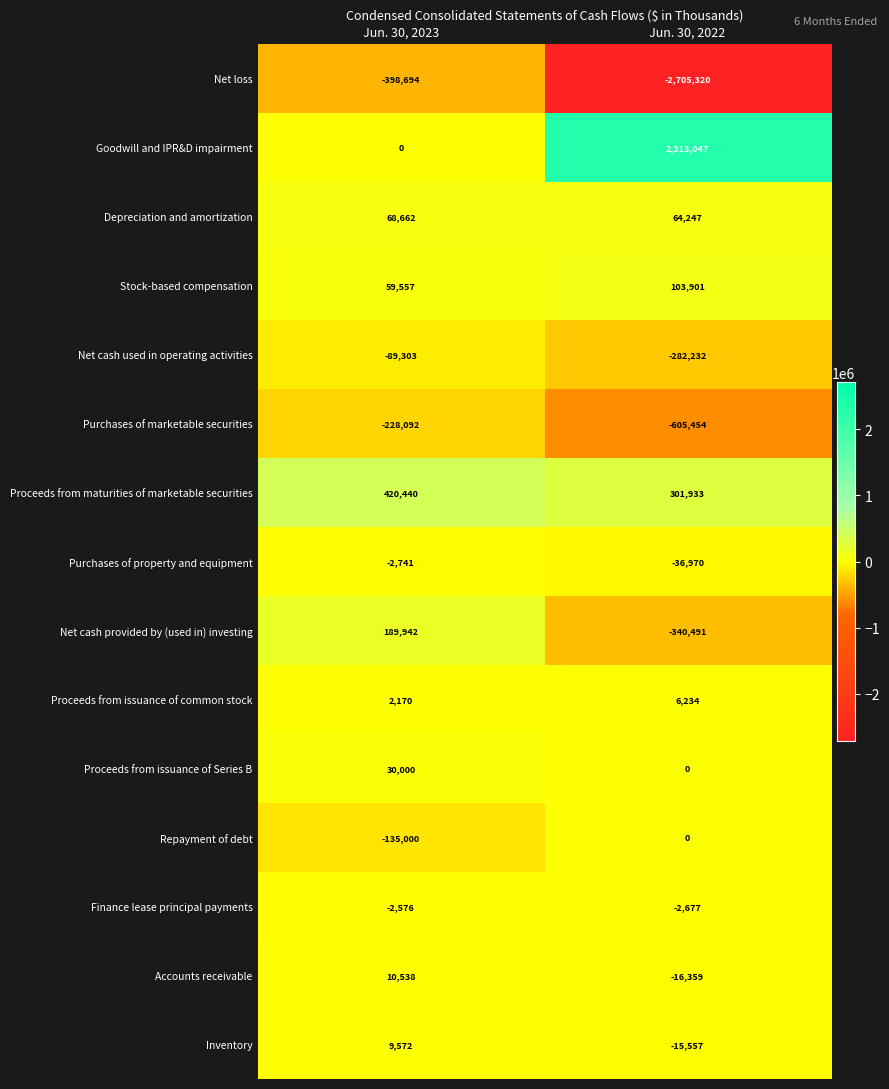

What is the difference between the Goodwill and IPR&D impairment values at Jun. 30, 2023 and Jun. 30, 2022?

2313047